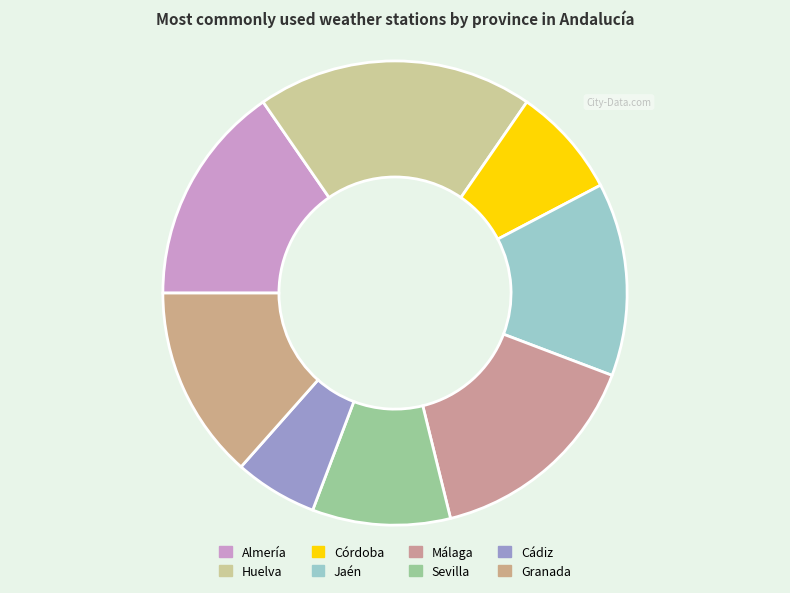

What percentage is the Huelva slice, to the nearest percent?

19%